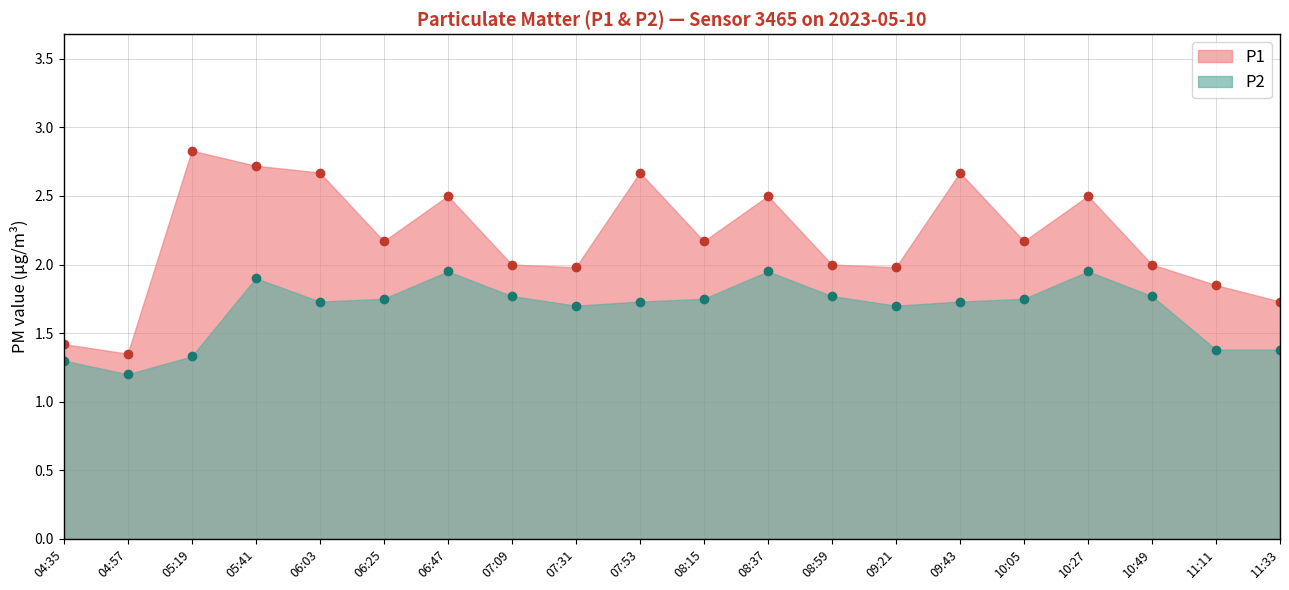

Is it true that P2 equals 1.7 at 07:53?

True